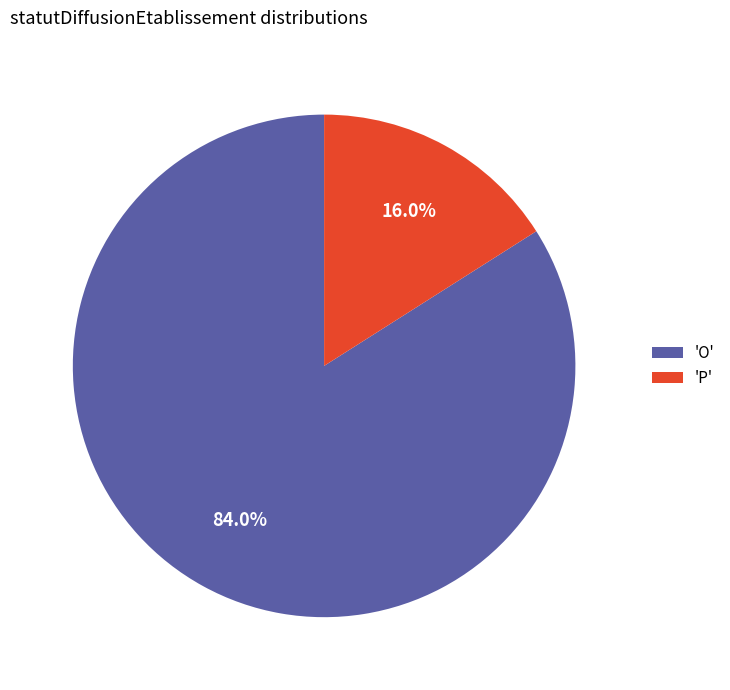

Rank the categories by value from lowest to highest.

'P', 'O'